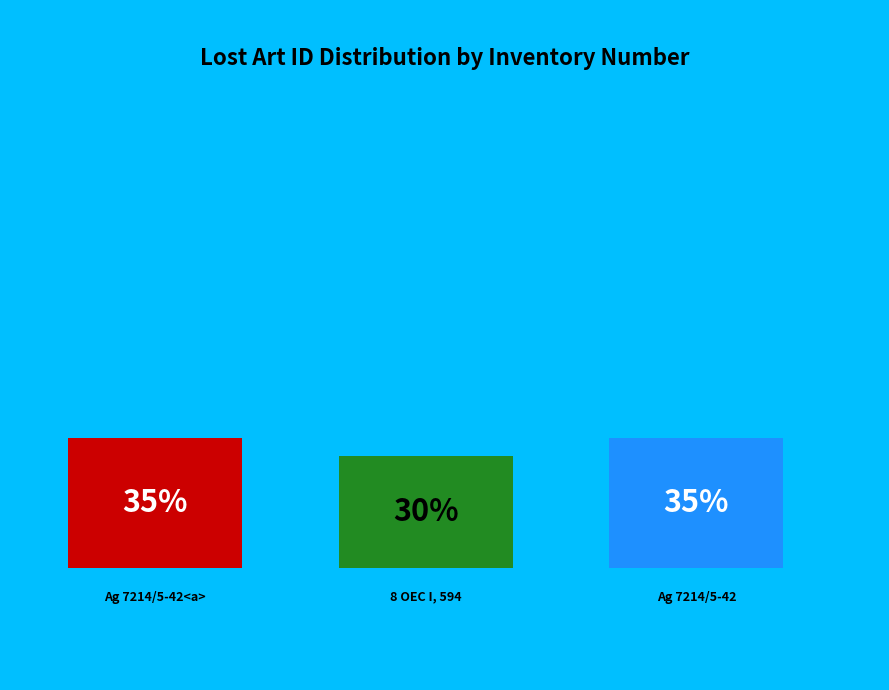

To the nearest percent, what is the average slice percentage?

33%